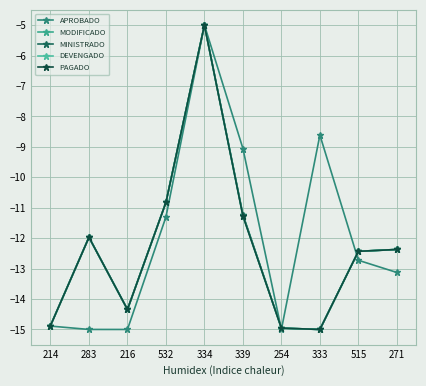

Does the chart have visible grid lines?

Yes